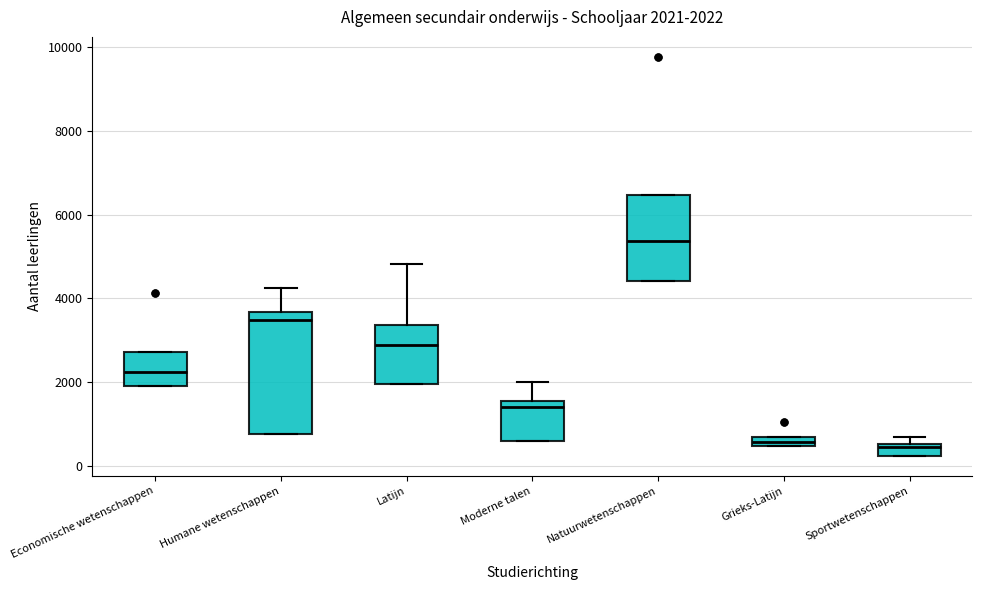

Comparing the boxes themselves (not the whiskers), which one is the tallest?

Humane wetenschappen